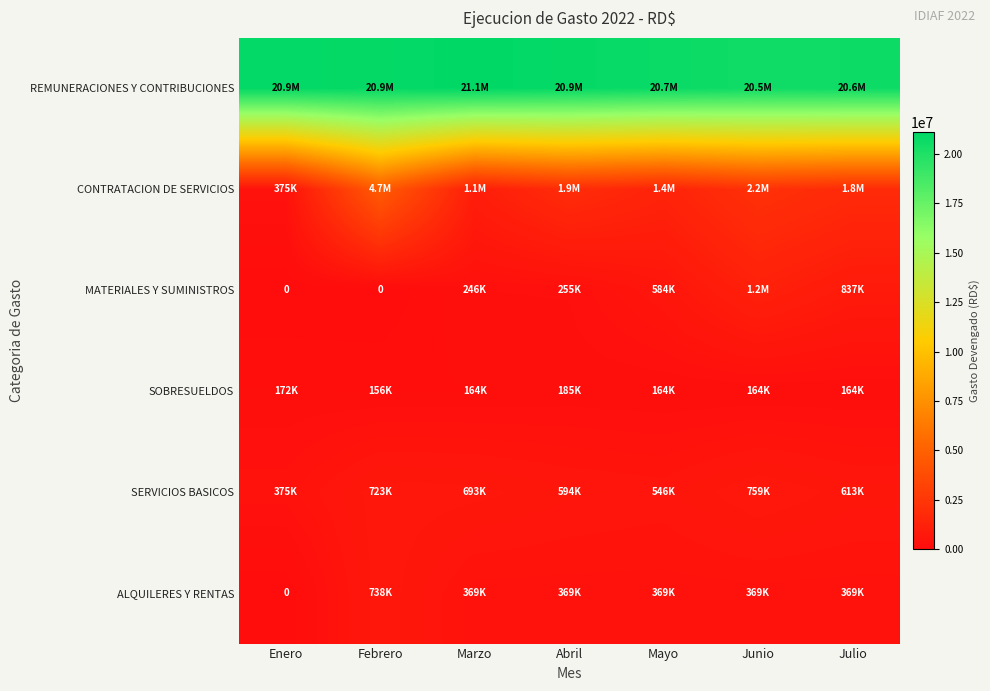

At how many categories does at least one series exceed 19292559?

7